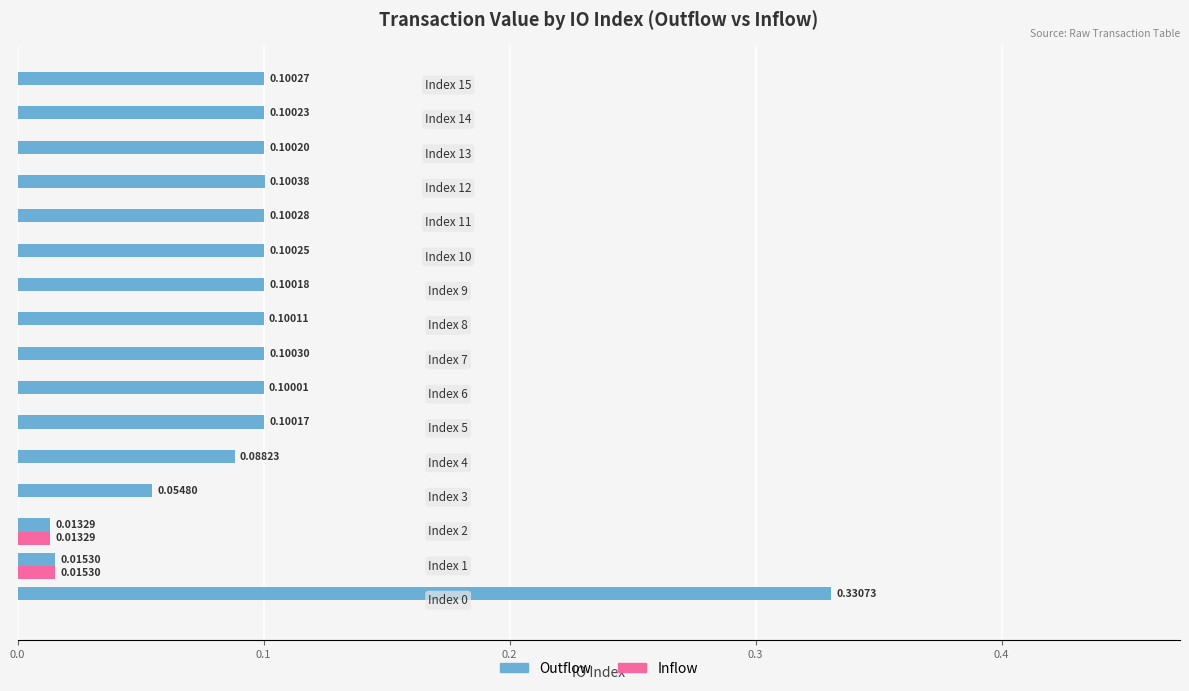

What is the sum of all Outflow values?

1.6